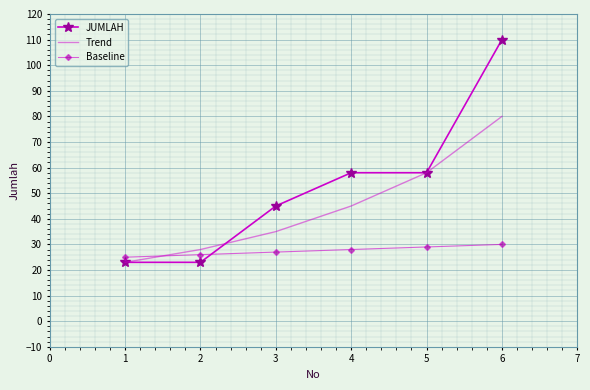

What is the sum of the Baseline values at 1 and 2?

51